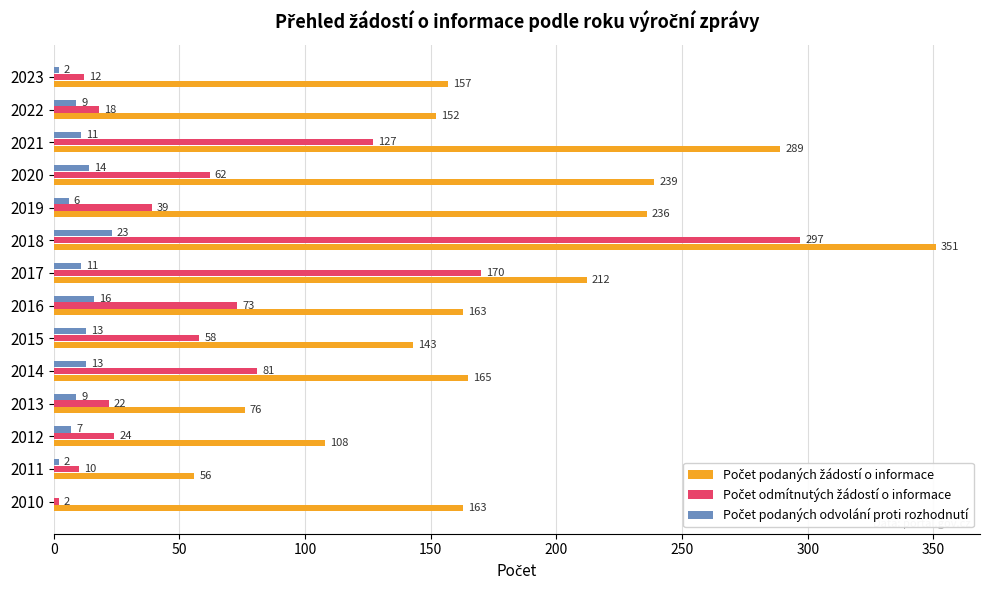

Which label corresponds to the largest value in the chart?

2018